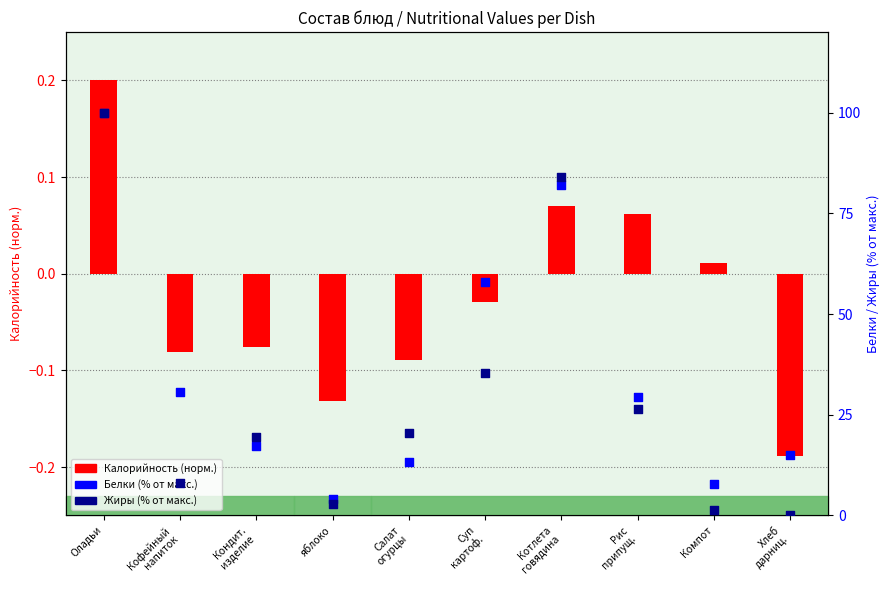

Which series reaches the maximum Y coordinate?

Белки (% от макс.)